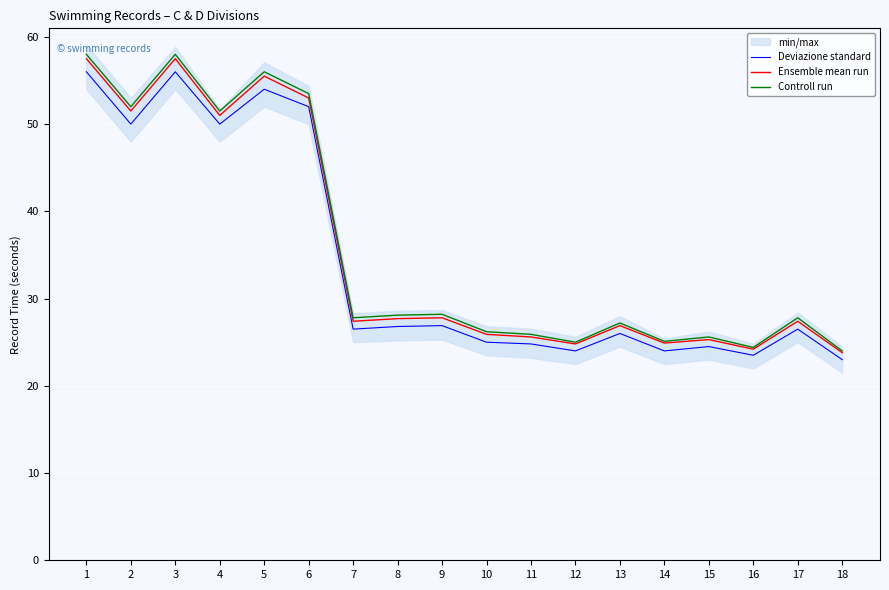

How many interior local valleys does the Controll run series have?

6